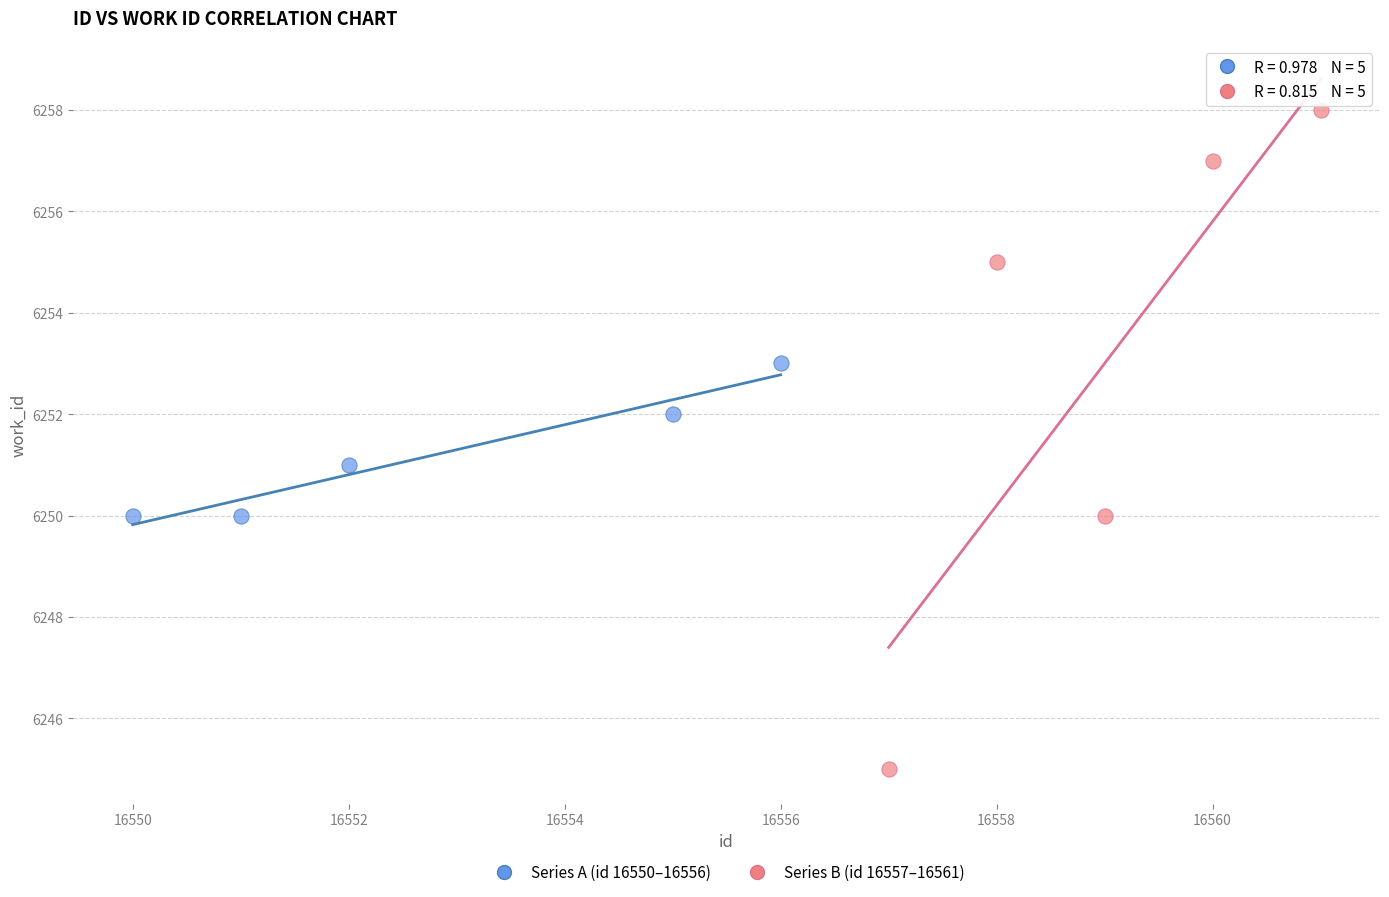

Which series reaches the maximum Y coordinate?

Series B (id 16557–16561)